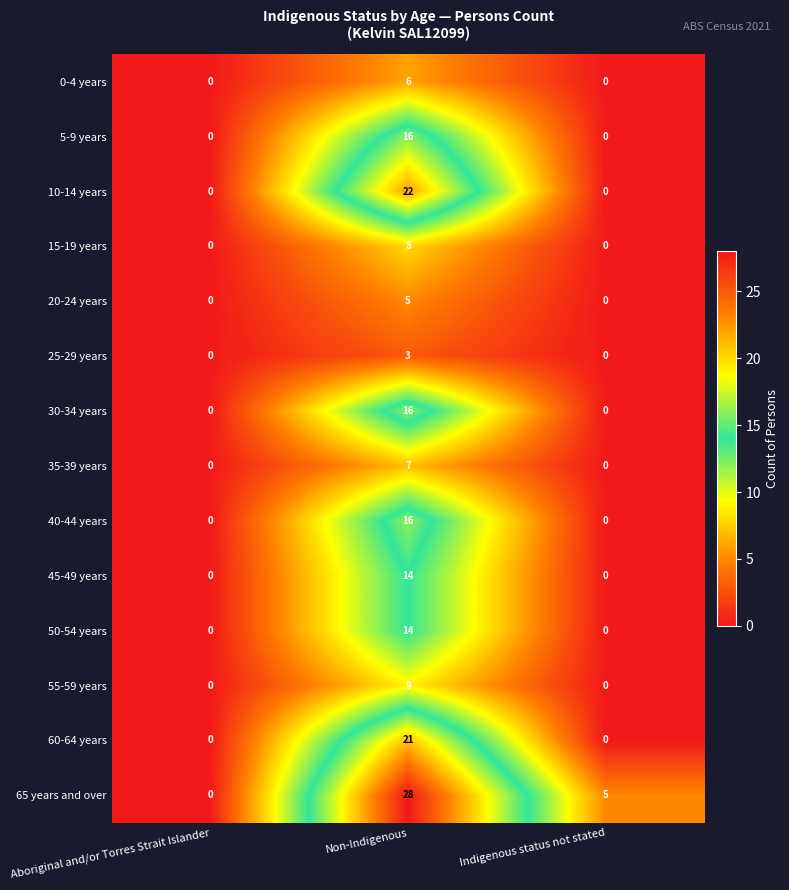

At which category is the sum across all series the highest?

Non-Indigenous